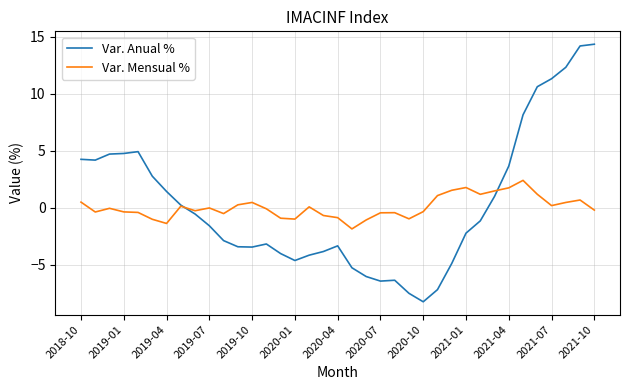

How many values in the Var. Anual % series are below -1?

20